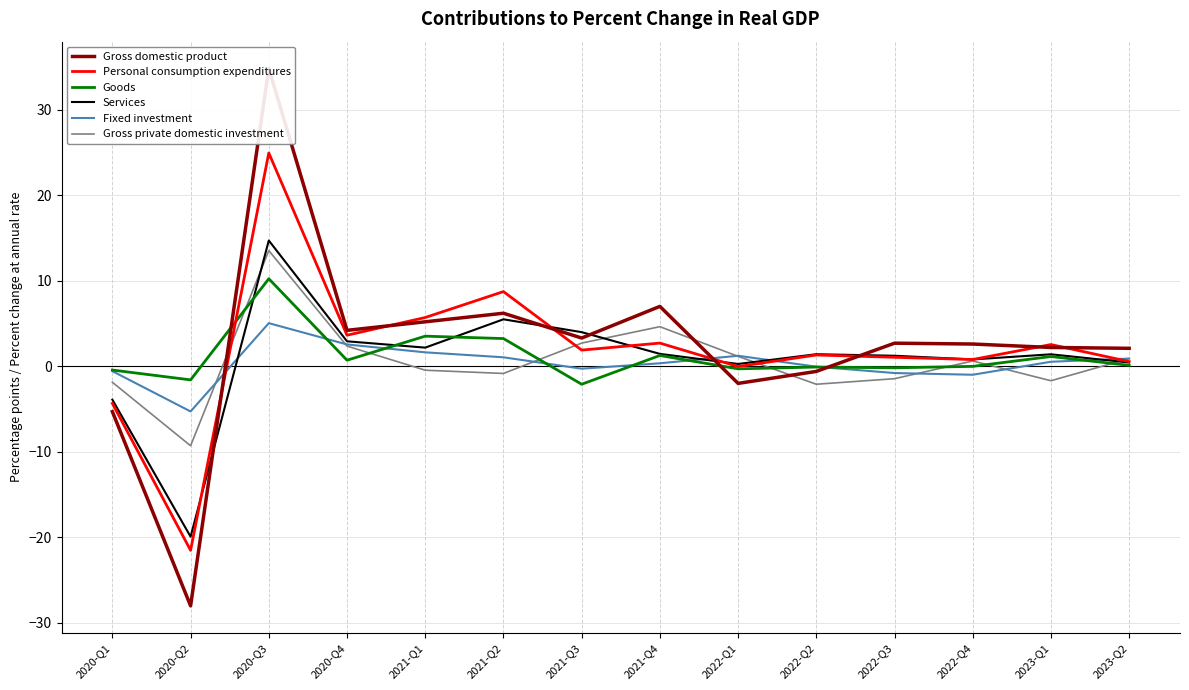

What is the value of the Personal consumption expenditures point at the 13th from the left?

2.5